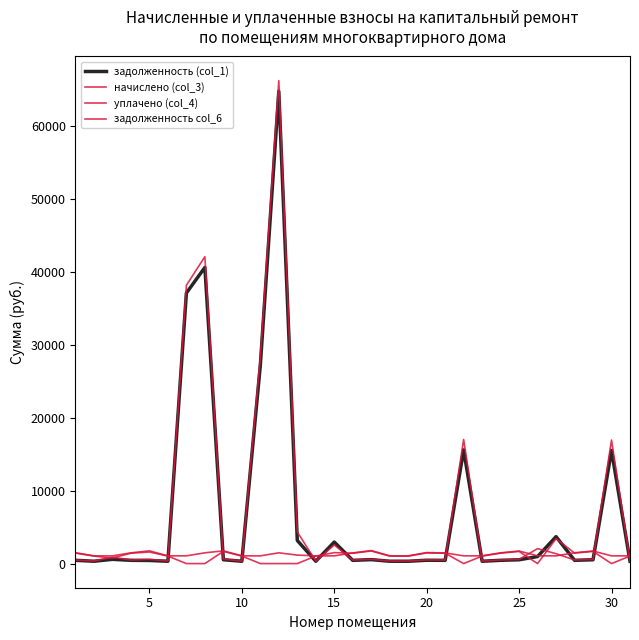

How many times do задолженность (col_1) and уплачено (col_4) cross each other?

12